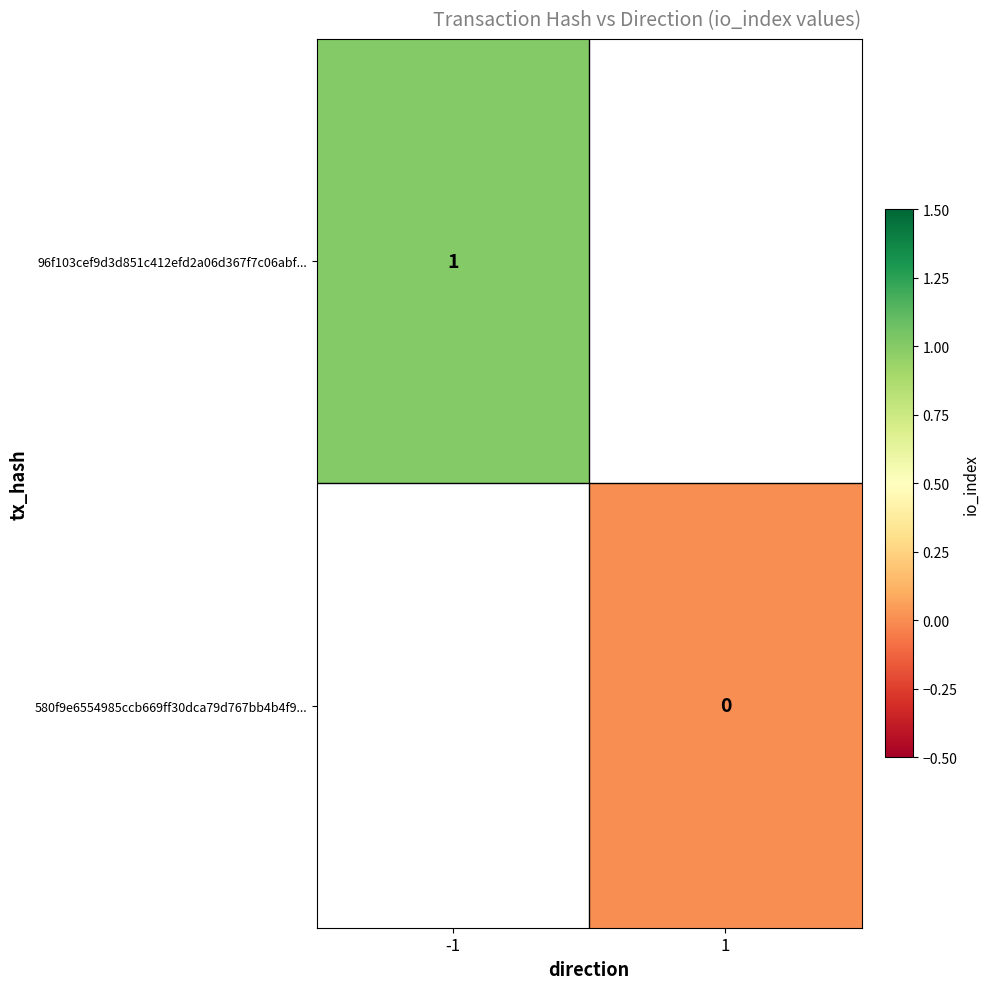

True or false: 580f9e6554985ccb669ff30dca79d767bb4b4f9... has a value of 0.0 at 1.

True